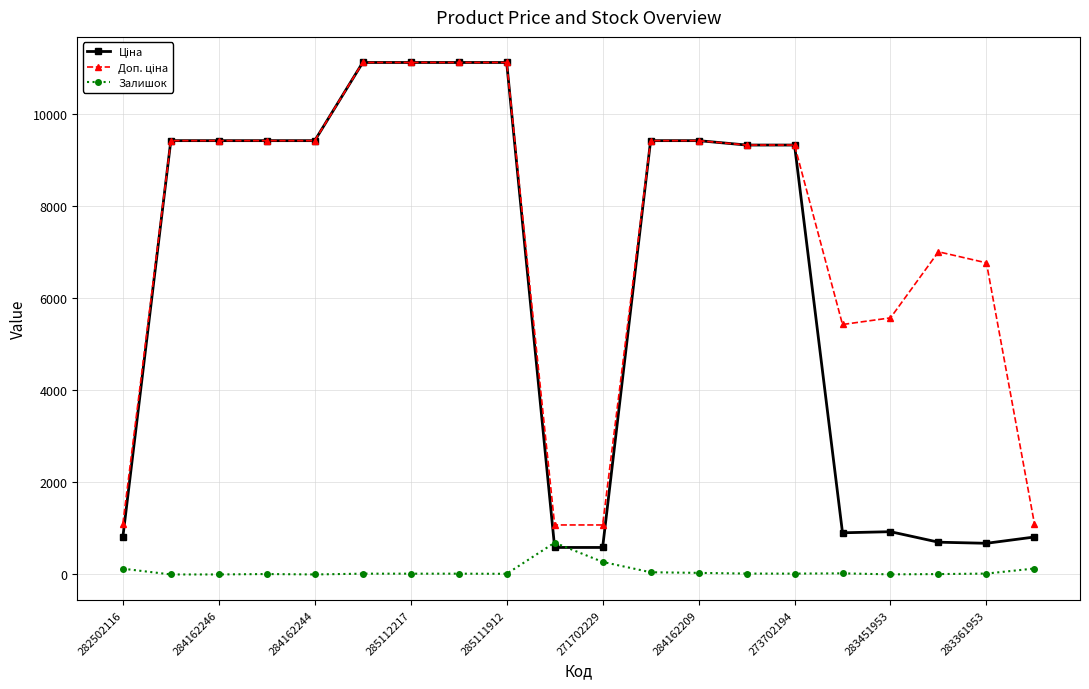

At how many categories does at least one series exceed 10111?

4